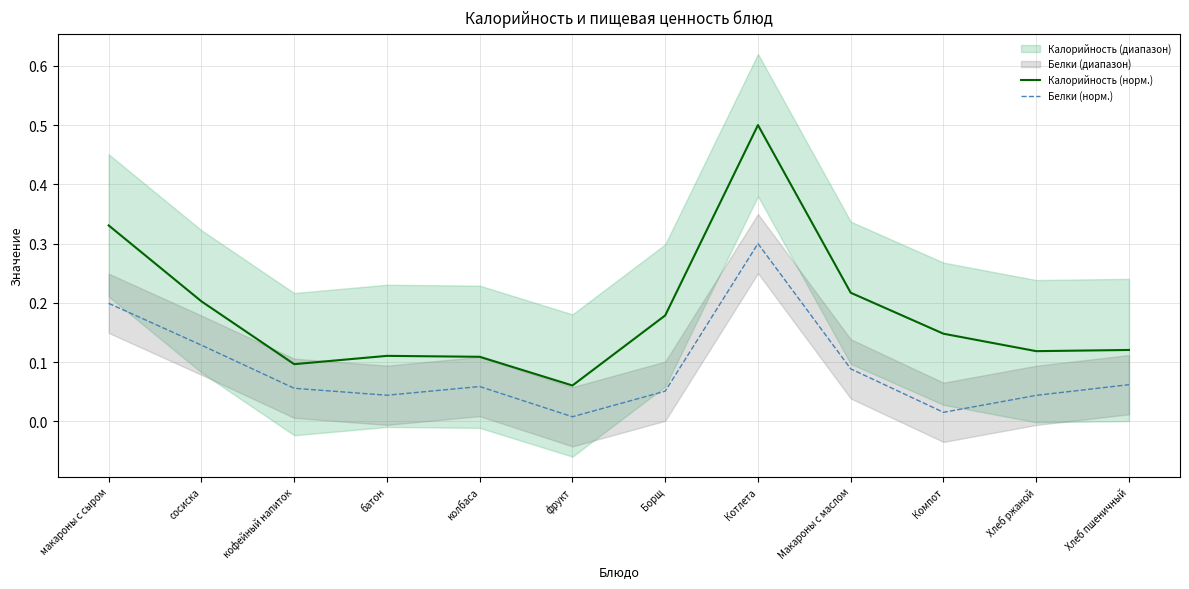

Reading right to left, transcribe all the data shown in this chart.

Калорийность (норм.): Хлеб пшеничный=0.1	Хлеб ржаной=0.1	Компот=0.1	Макароны с маслом=0.2	Котлета=0.5	Борщ=0.2	фрукт=0.1	колбаса=0.1	батон=0.1	кофейный напиток=0.1	сосиска=0.2	макароны с сыром=0.3
Белки (норм.): Хлеб пшеничный=0.1	Хлеб ржаной=0.0	Компот=0.0	Макароны с маслом=0.1	Котлета=0.3	Борщ=0.1	фрукт=0.0	колбаса=0.1	батон=0.0	кофейный напиток=0.1	сосиска=0.1	макароны с сыром=0.2